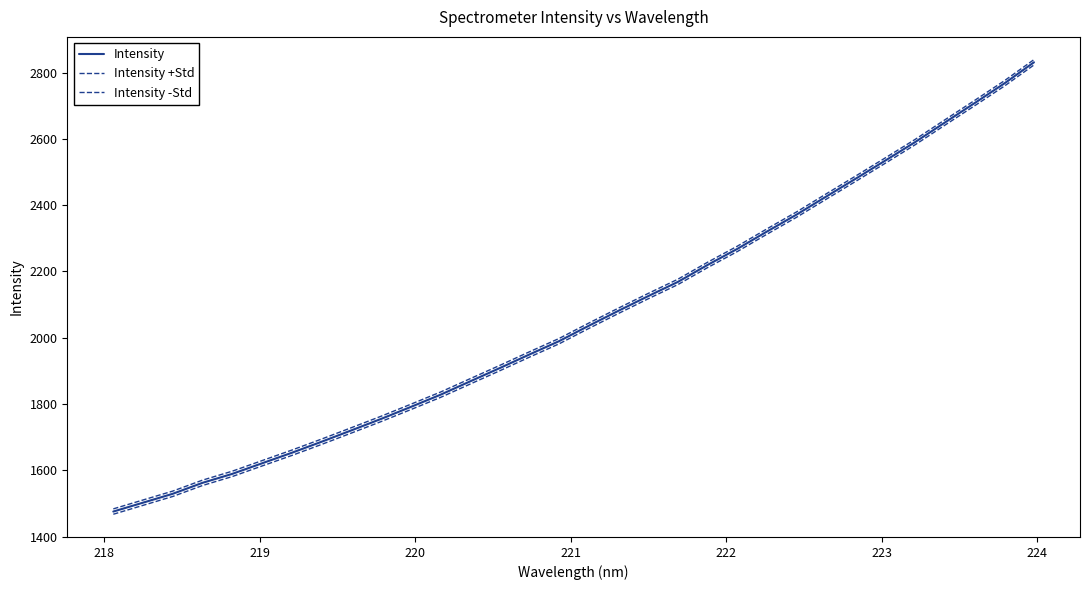

How many lines are shown in the chart?

3